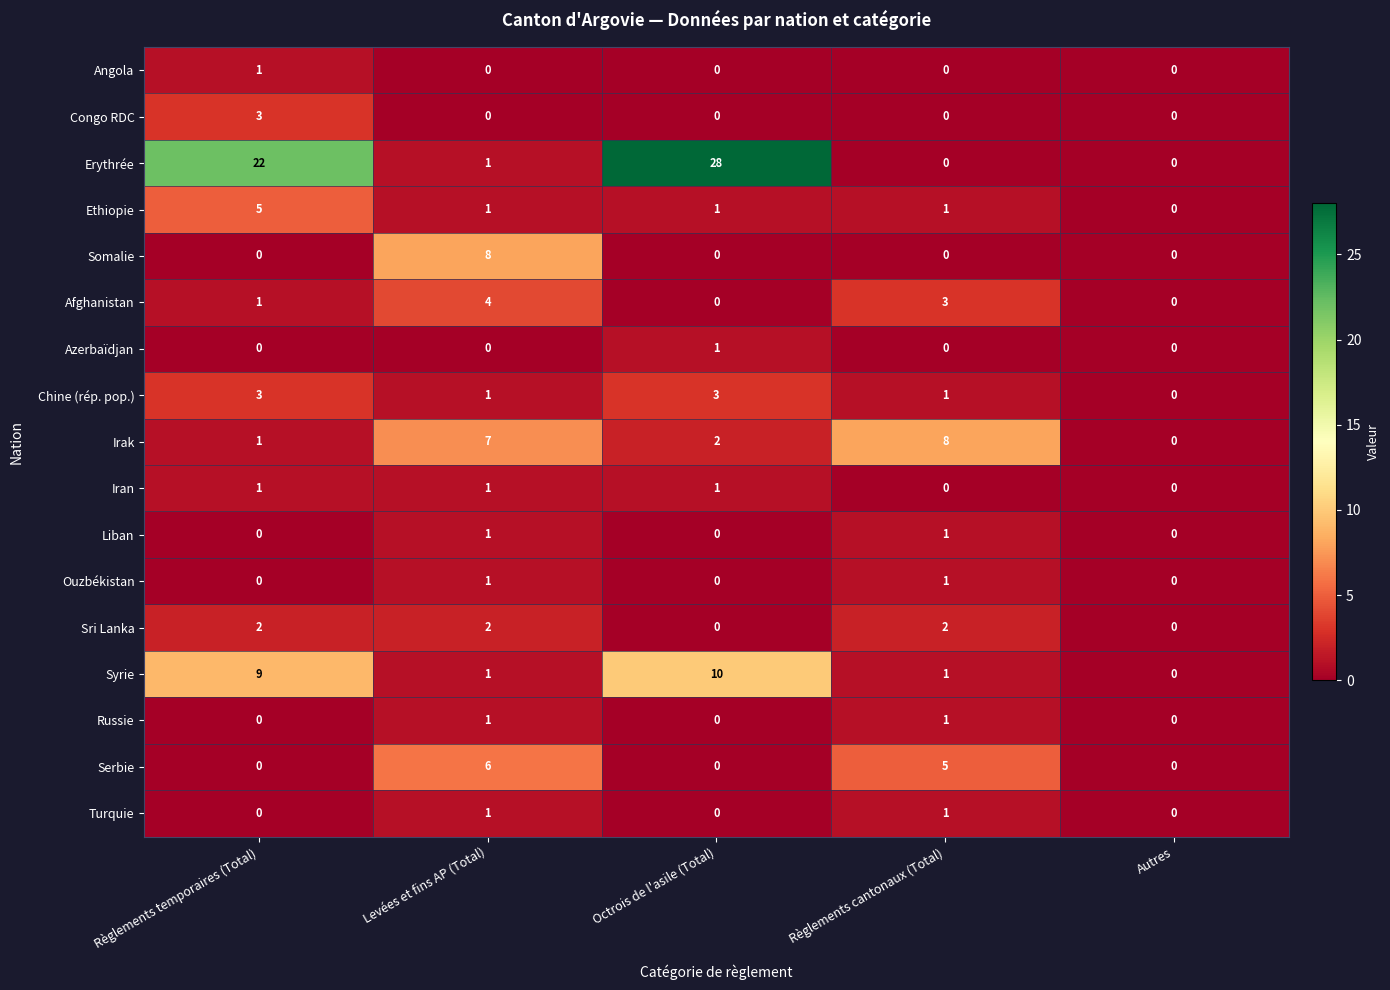

Count the number of data series in this chart.

17